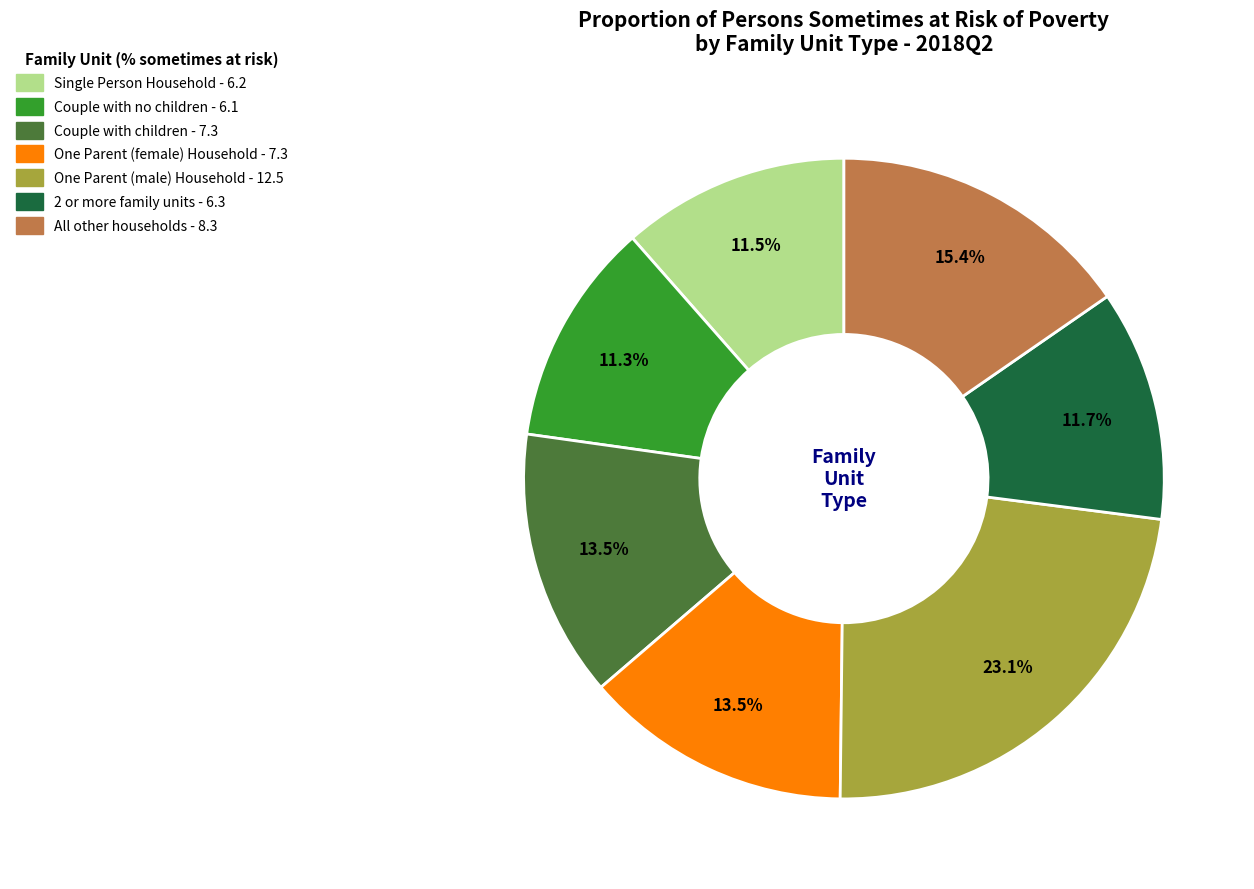

Which category has the biggest portion of the pie?

One Parent (male) Household